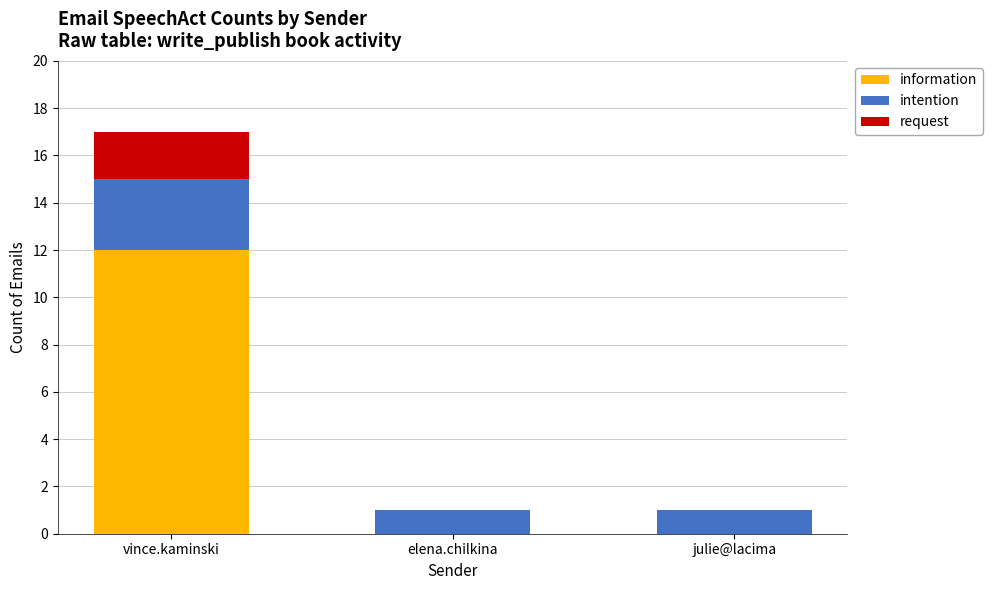

How many data points does each series have?

3